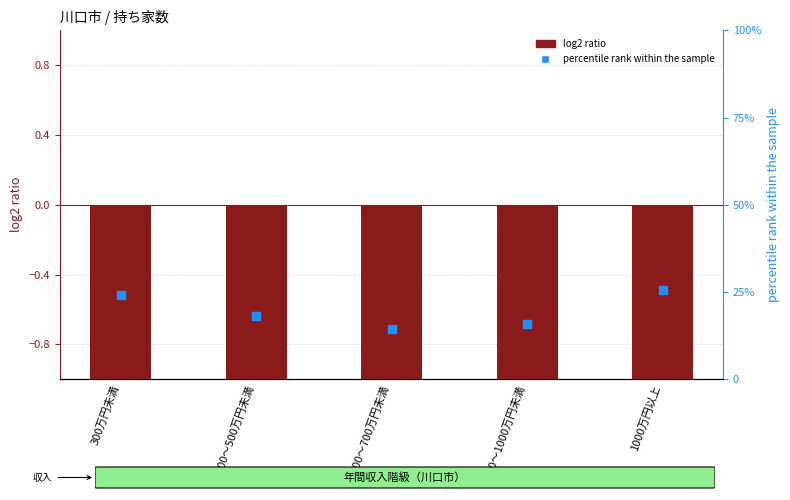

Which series has the largest total across all categories?

percentile rank within the sample